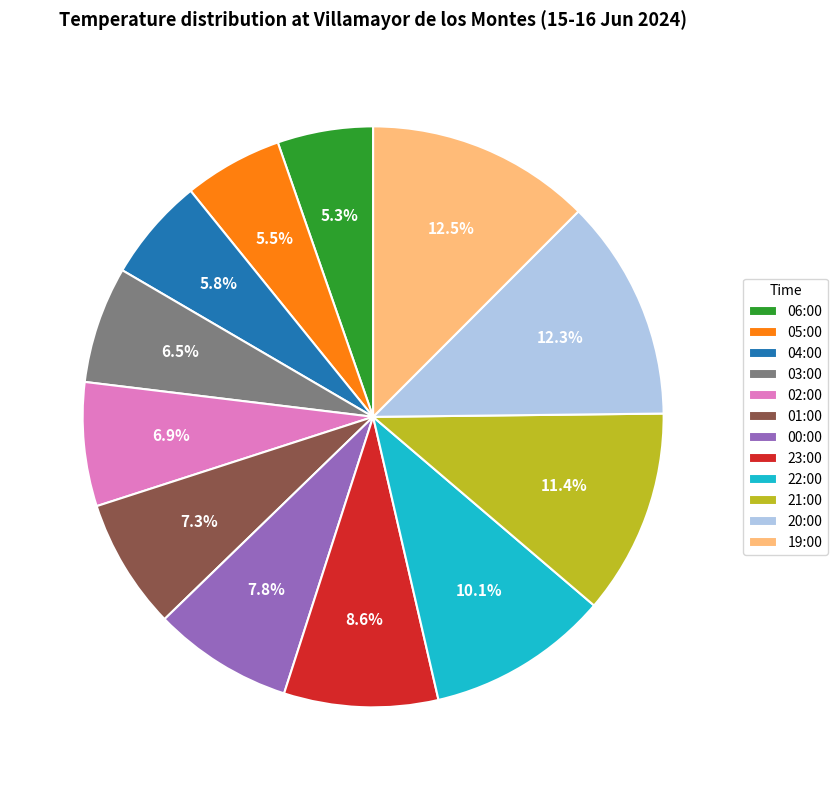

To the nearest percent, what is the difference between the largest and smallest slice percentages?

7%